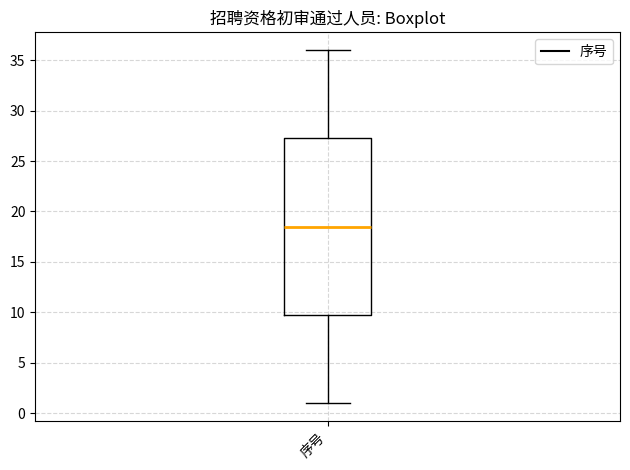

Read this box plot against the y-axis: the position of the median line, the range covered by the box, and the ends of both whiskers. The values are not printed on the chart, so give them approximately, as read against the axis.

median 18.5, box 10.0 to 27.5, whiskers 1.0 to 36.0